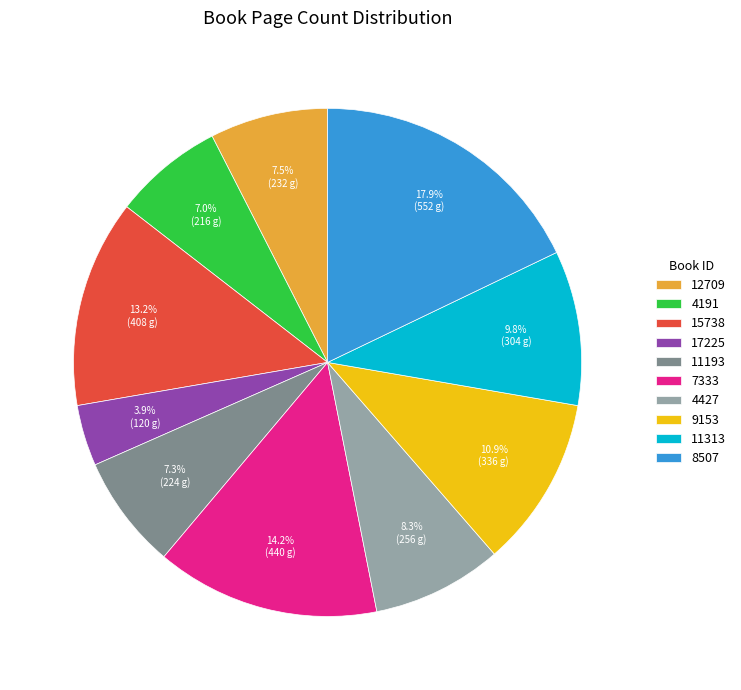

To the nearest percent, what portion does 9153 represent?

11%